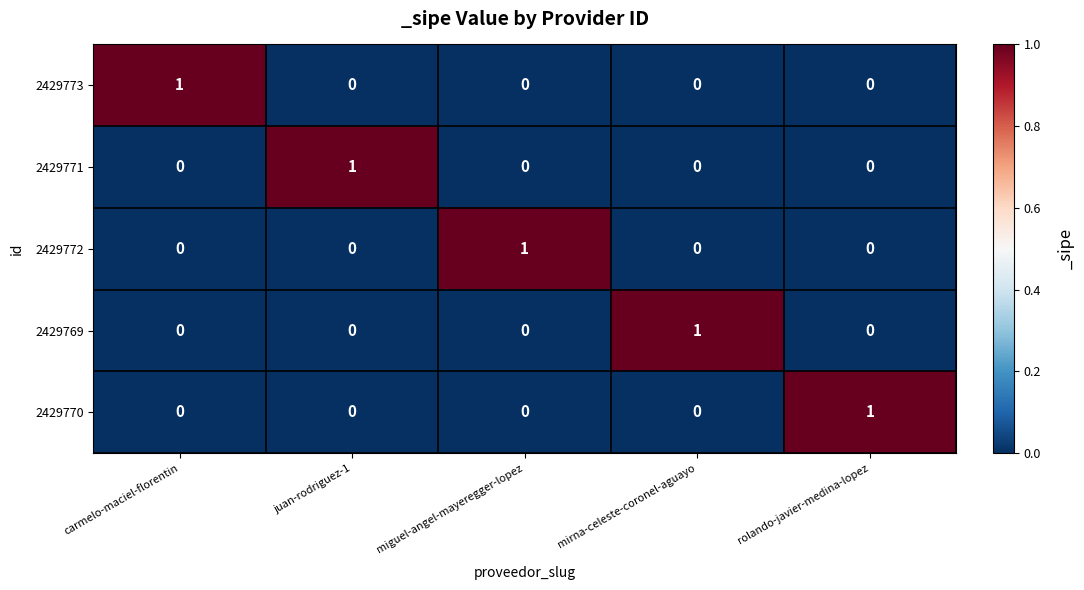

True or false: 2429773 has a value of -1 at mirna-celeste-coronel-aguayo.

False